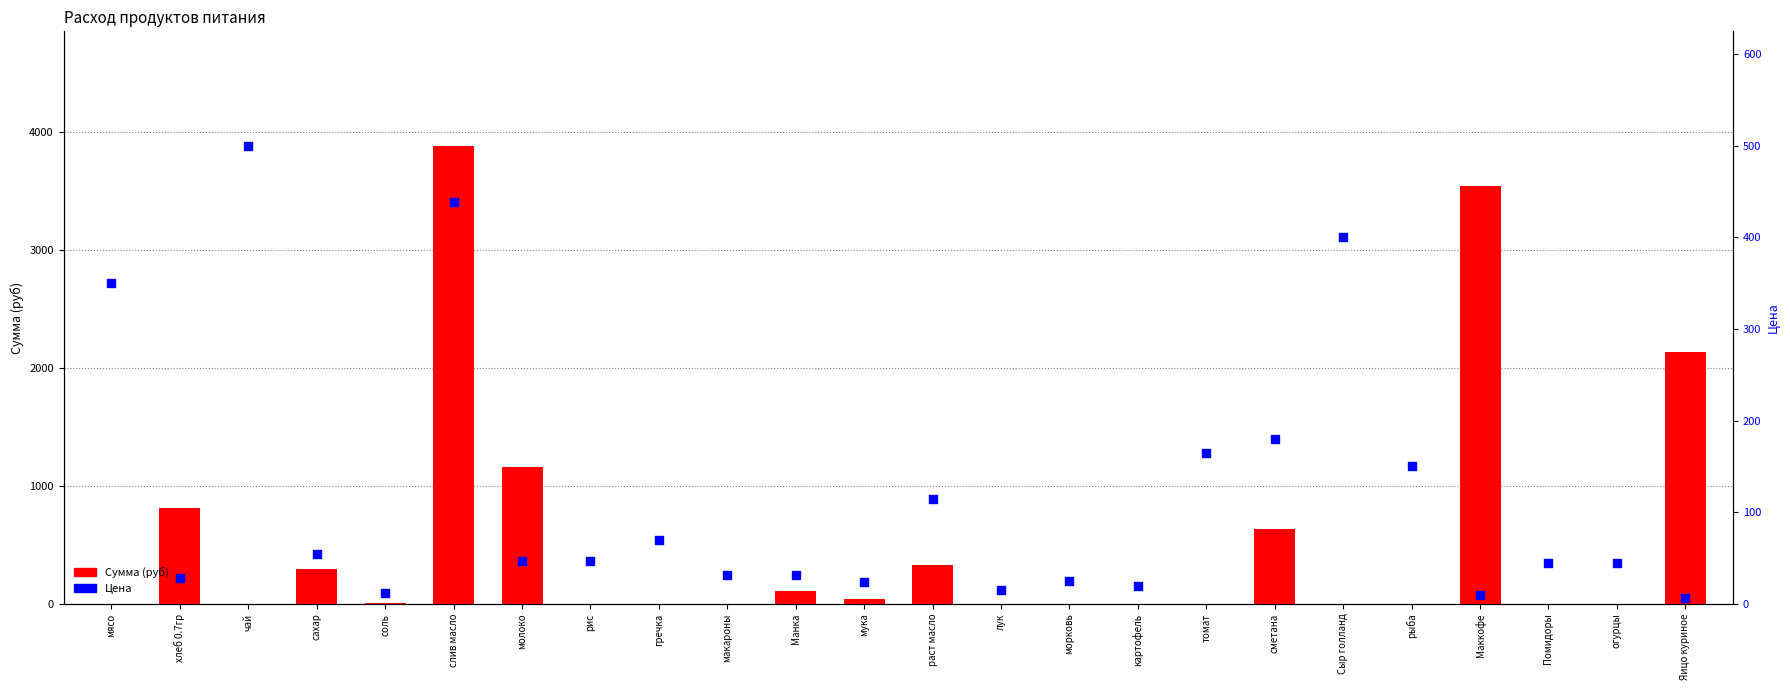

At which category is the sum across all series the highest?

слив масло